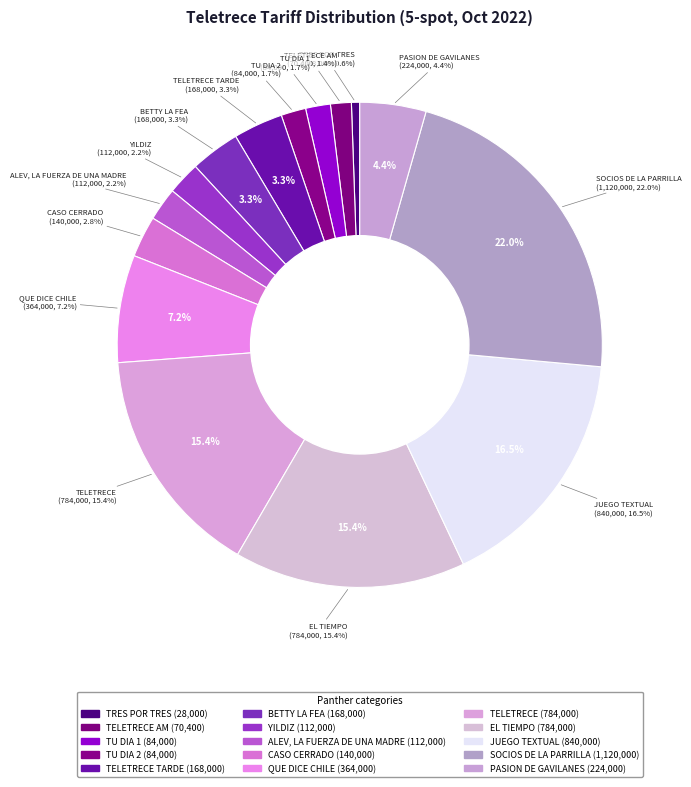

Do SOCIOS DE LA PARRILLA and TELETRECE AM together represent more than half of the pie?

No